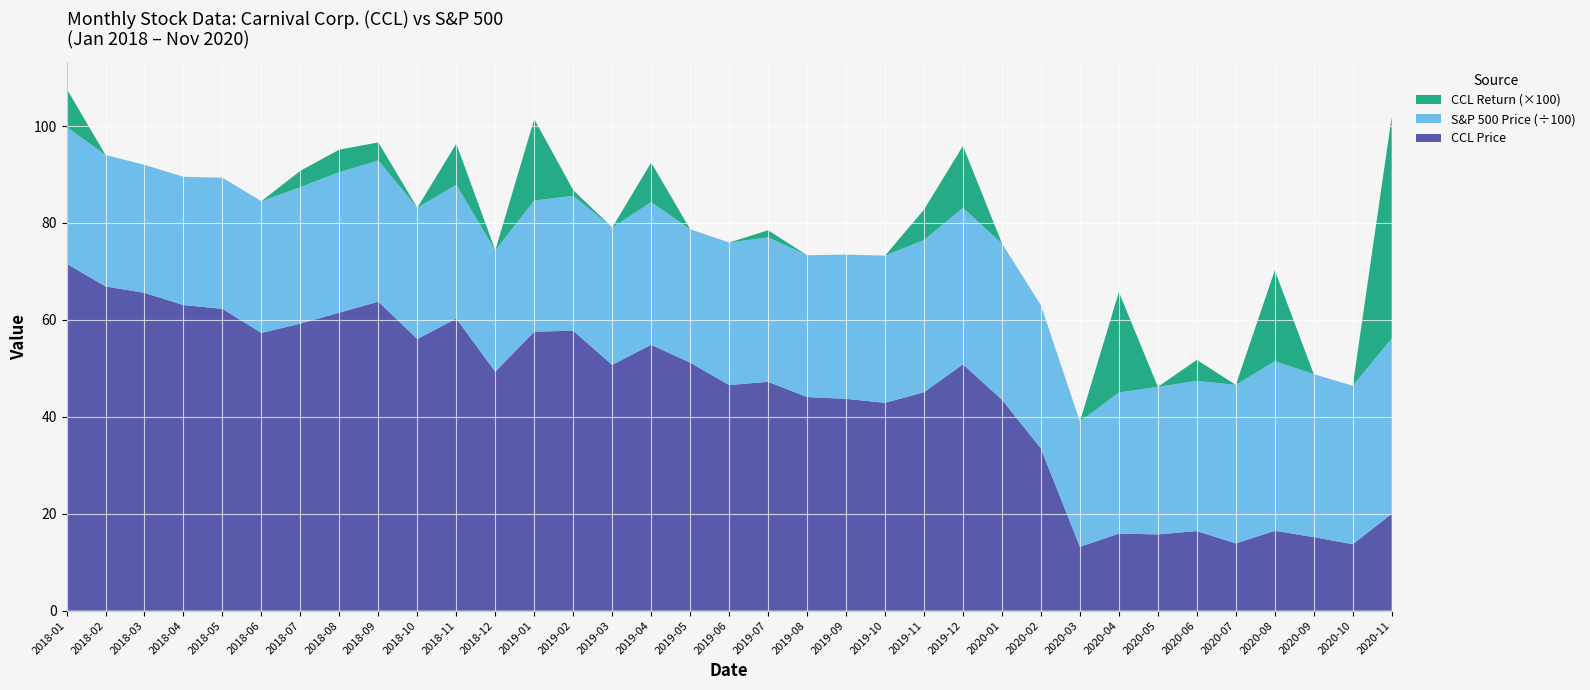

Reading left to right, list all the values displayed in this chart.

CCL Price: 71.6	66.9	65.6	63.1	62.3	57.3	59.2	61.5	63.8	56.0	60.3	49.3	57.6	57.8	50.7	54.9	51.2	46.5	47.2	44.1	43.7	42.9	45.1	50.8	43.5	33.5	13.2	15.9	15.7	16.4	13.9	16.5	15.2	13.7	20.0
S&P 500 Price (÷100): 28.2	27.1	26.4	26.5	27.1	27.2	28.2	29.0	29.1	27.1	27.6	25.1	27.0	27.8	28.3	29.5	27.5	29.4	29.8	29.3	29.8	30.4	31.4	32.3	32.3	29.5	25.8	29.1	30.4	31.0	32.7	35.0	33.6	32.7	36.2
CCL Return (×100): 7.9	0.0	0.0	0.0	0.0	0.0	3.4	4.6	3.7	0.0	8.5	0.0	16.8	1.2	0.0	8.2	0.0	0.0	1.5	0.0	0.0	0.0	6.3	12.8	0.0	0.0	0.0	20.7	0.0	4.3	0.0	18.7	0.0	0.0	45.7